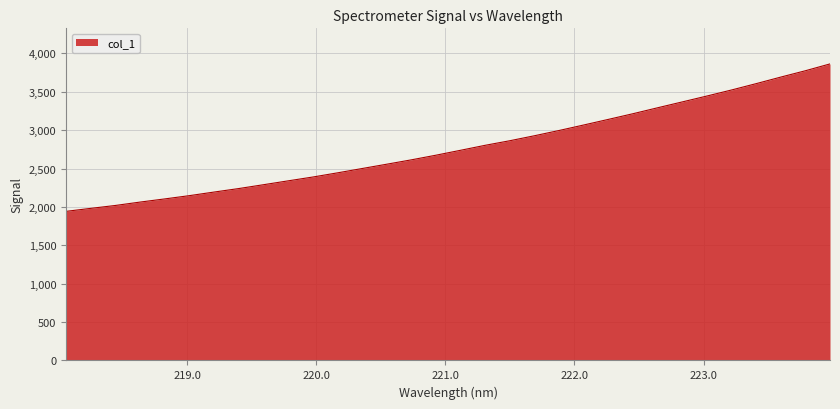

What is the smallest value displayed?

1942.3